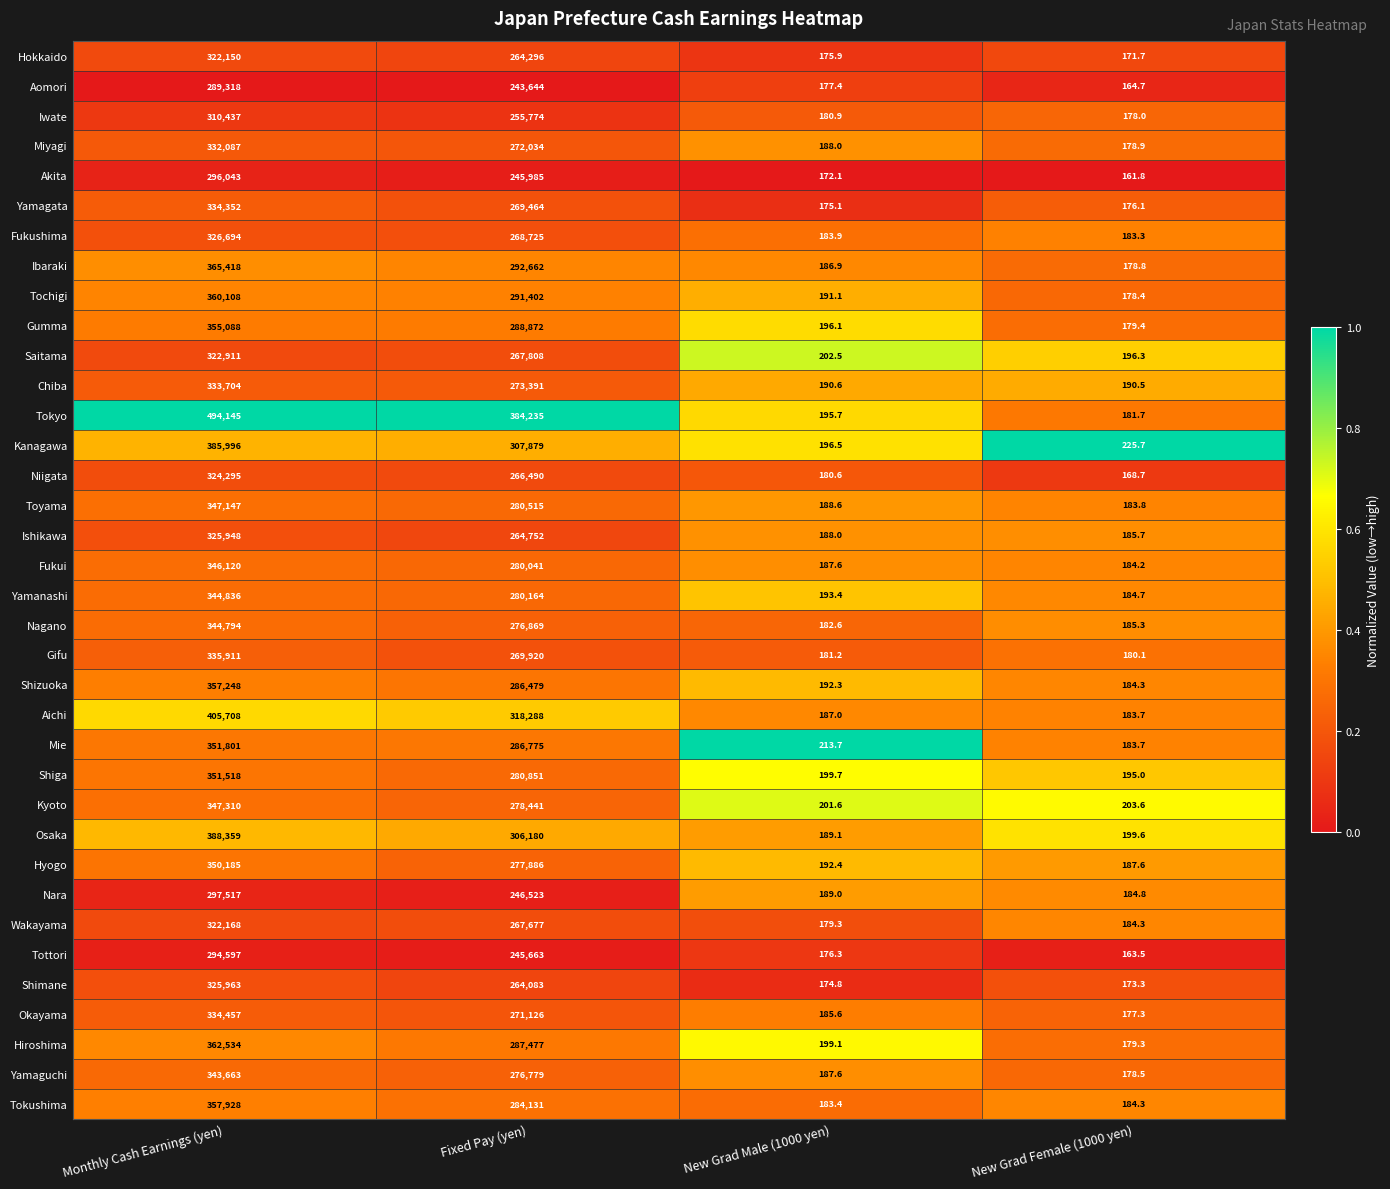

Is the value of Ibaraki at Monthly Cash Earnings (yen) greater than the value of Gumma at Fixed Pay (yen)?

Yes